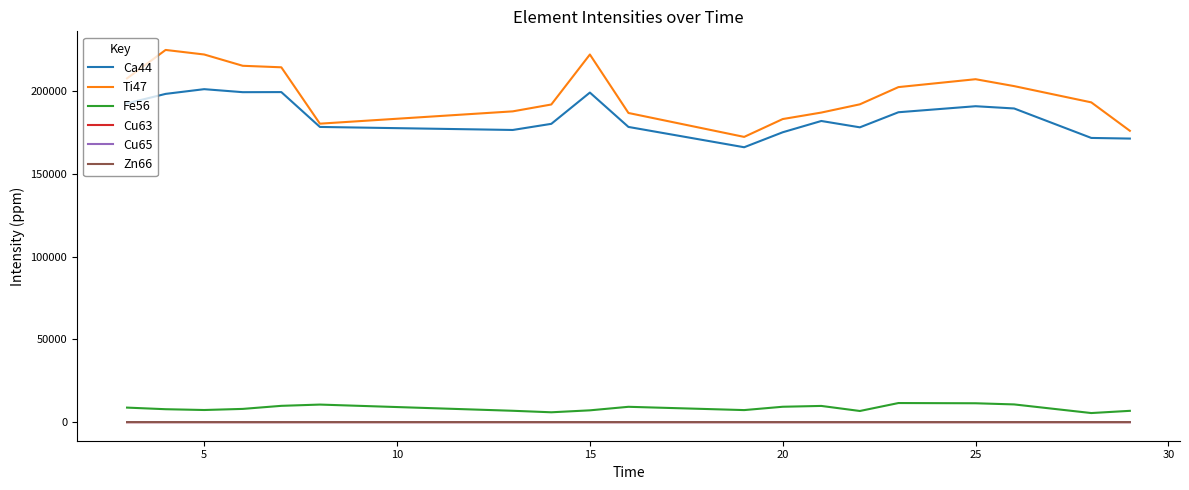

Which series has the largest range (max minus min)?

Ti47